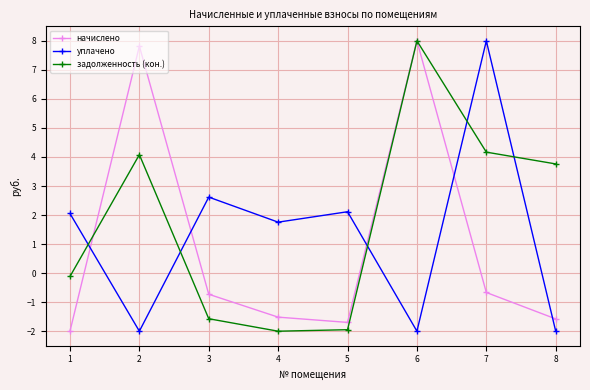

True or false: начислено and задолженность (кон.) intersect in this chart.

True